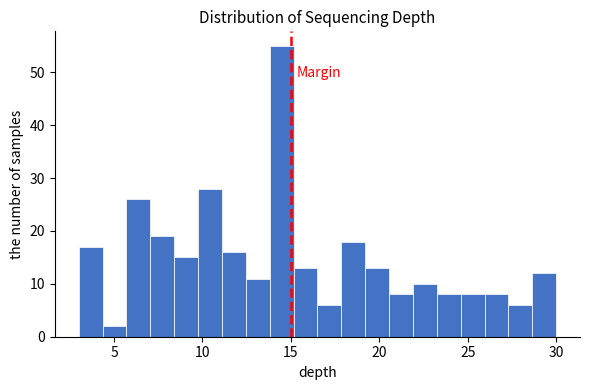

Read against the x-axis, roughly where is the centre of the tallest bar?

14.5